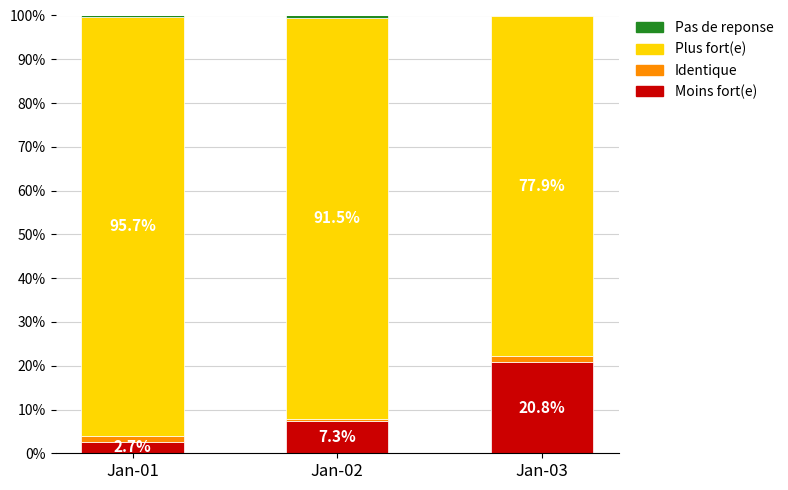

Read the Moins fort(e) value at Jan-03.

20.8